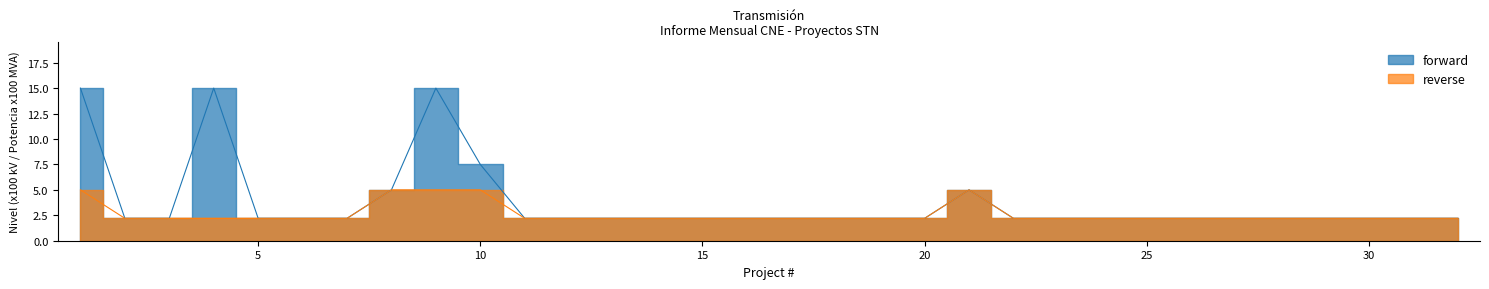

True or false: forward has a value of 1 at 1.

False